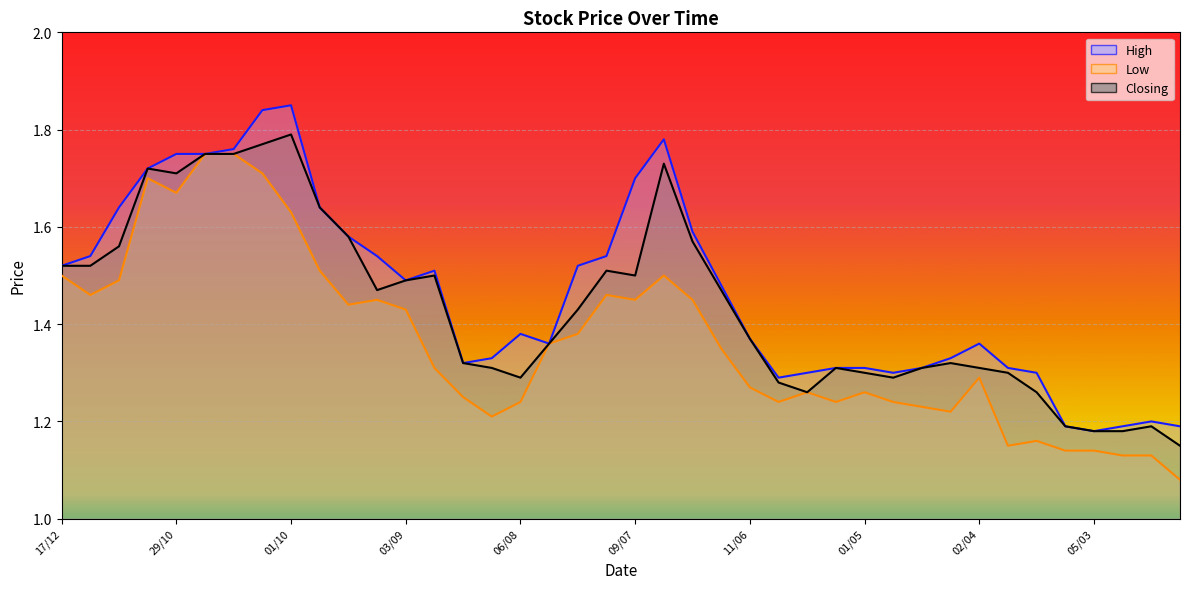

Where is the first local maximum for Low?

05/11